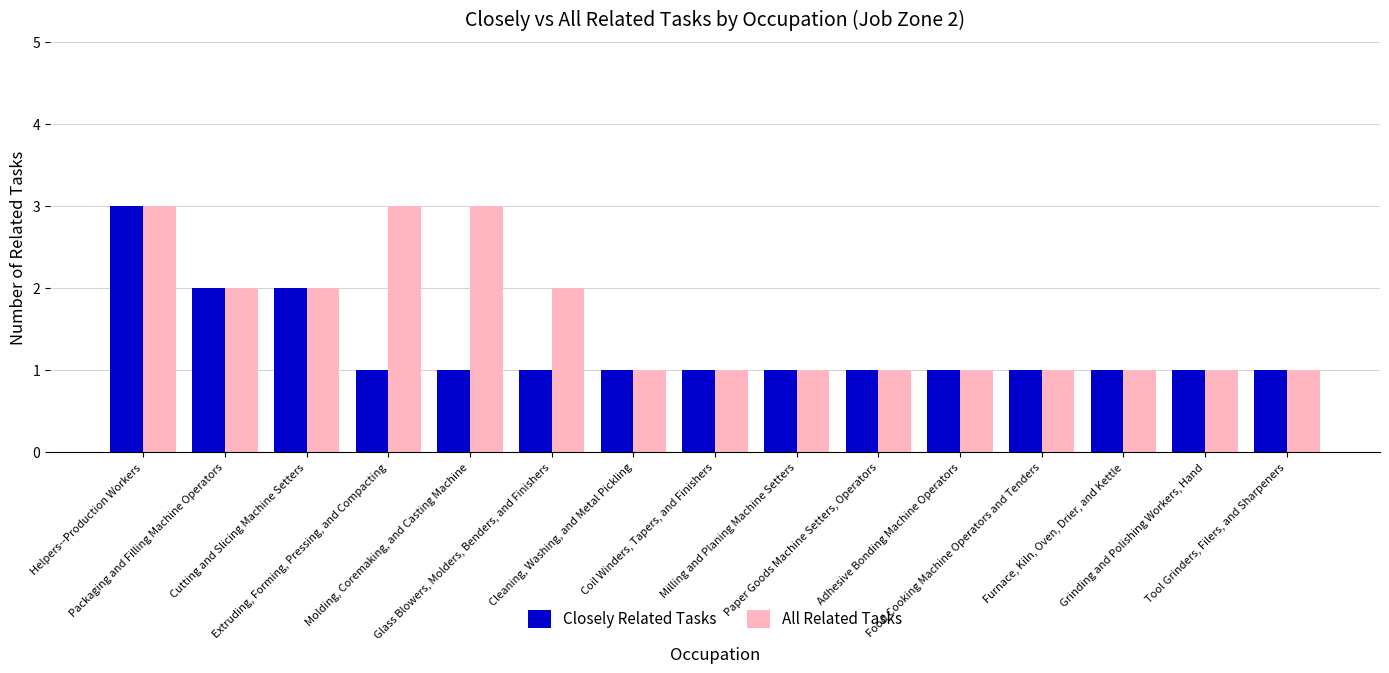

What is the label of the 1st bar from the left?

Helpers--Production Workers